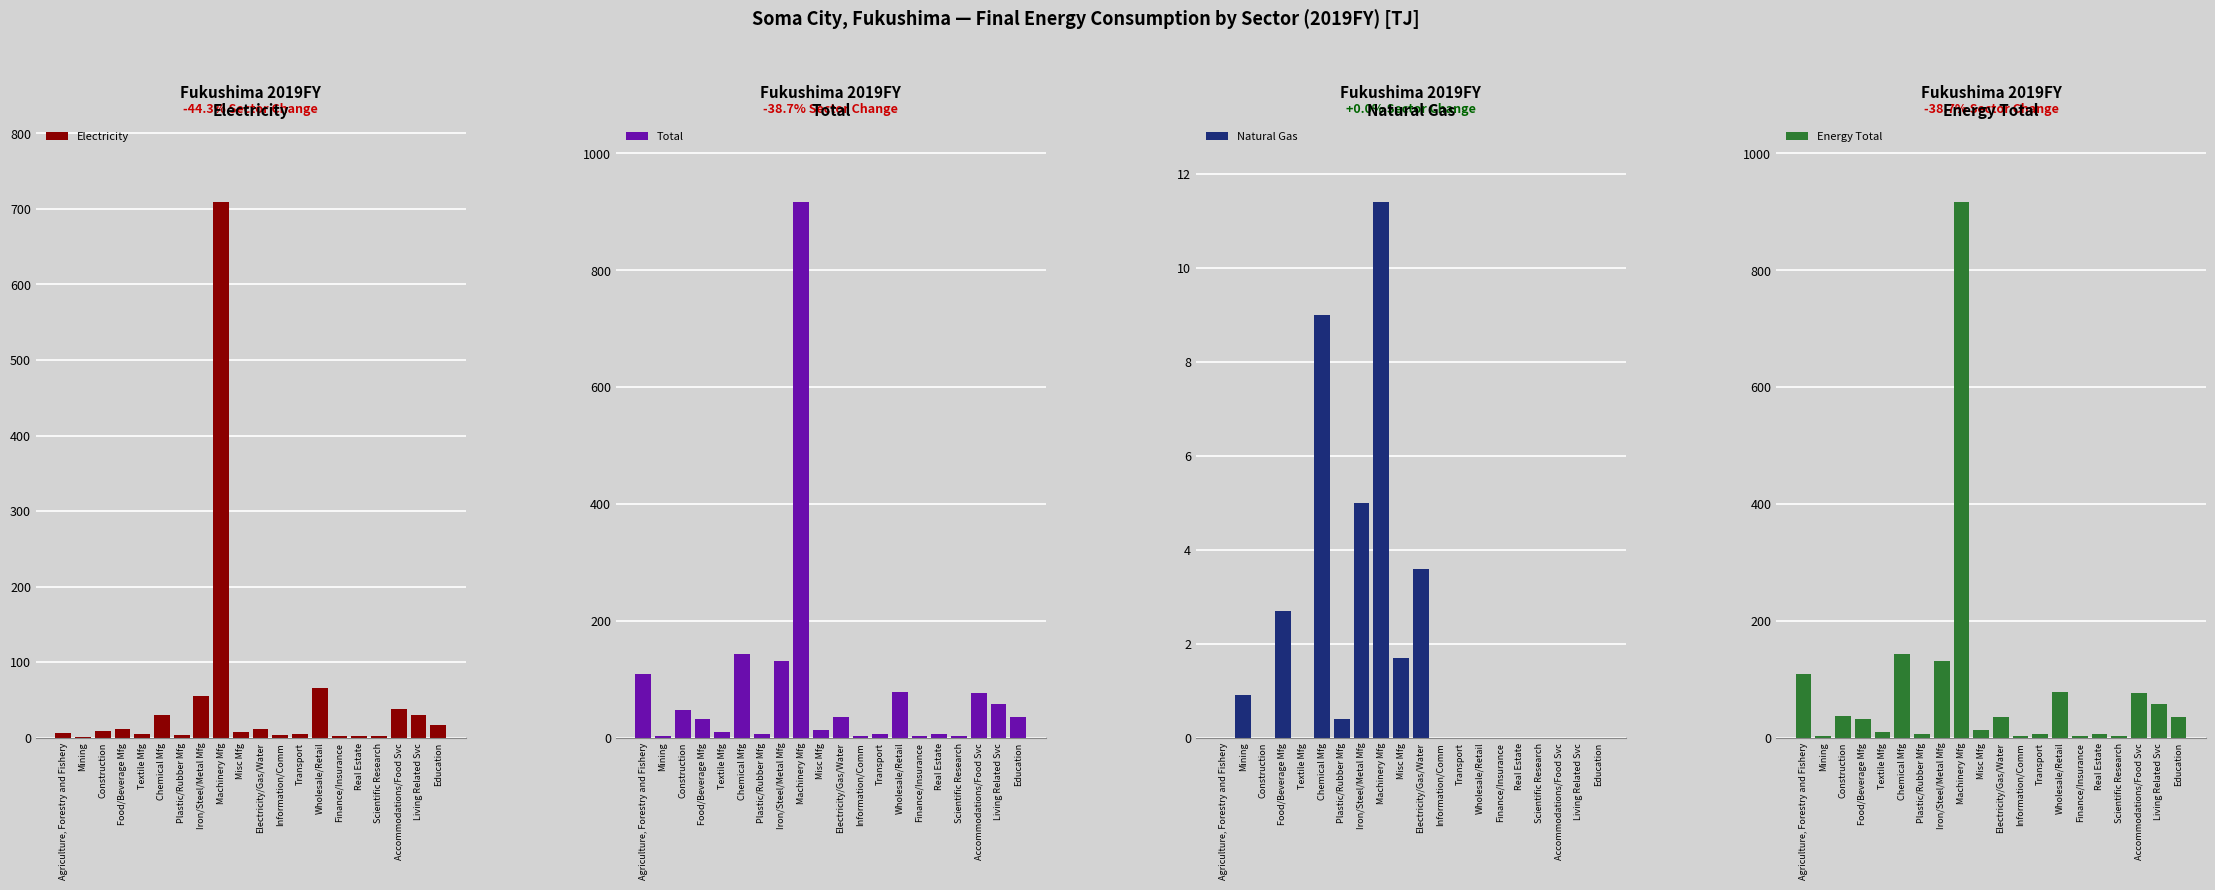

True or false: Natural Gas has a value of 0.1 at Plastic/Rubber Mfg.

False